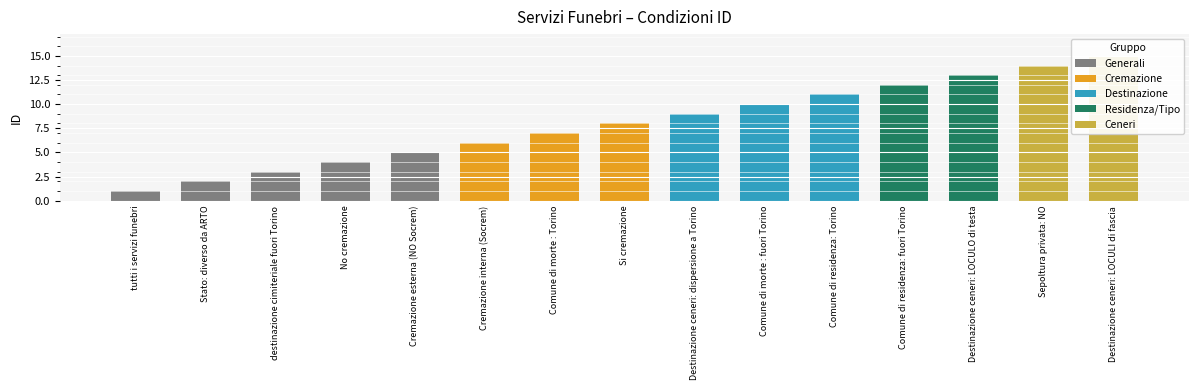

List the labels in order of value, smallest first.

tutti i servizi funebri, Stato: diverso da ARTO, destinazione cimiteriale fuori Torino, No cremazione, Cremazione esterna (NO Socrem), Cremazione interna (Socrem), Comune di morte : Torino, Si cremazione, Destinazione ceneri: dispersione a Torino, Comune di morte : fuori Torino, Comune di residenza: Torino, Comune di residenza: fuori Torino, Destinazione ceneri: LOCULO di testa, Sepoltura privata: NO, Destinazione ceneri: LOCULI di fascia